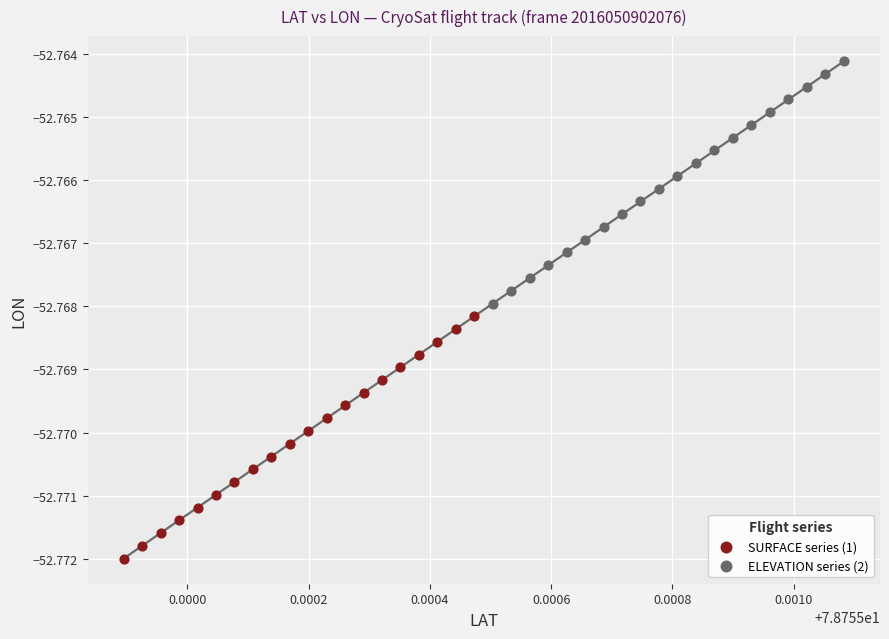

Which series has the largest Y range (max minus min)?

SURFACE series (1)